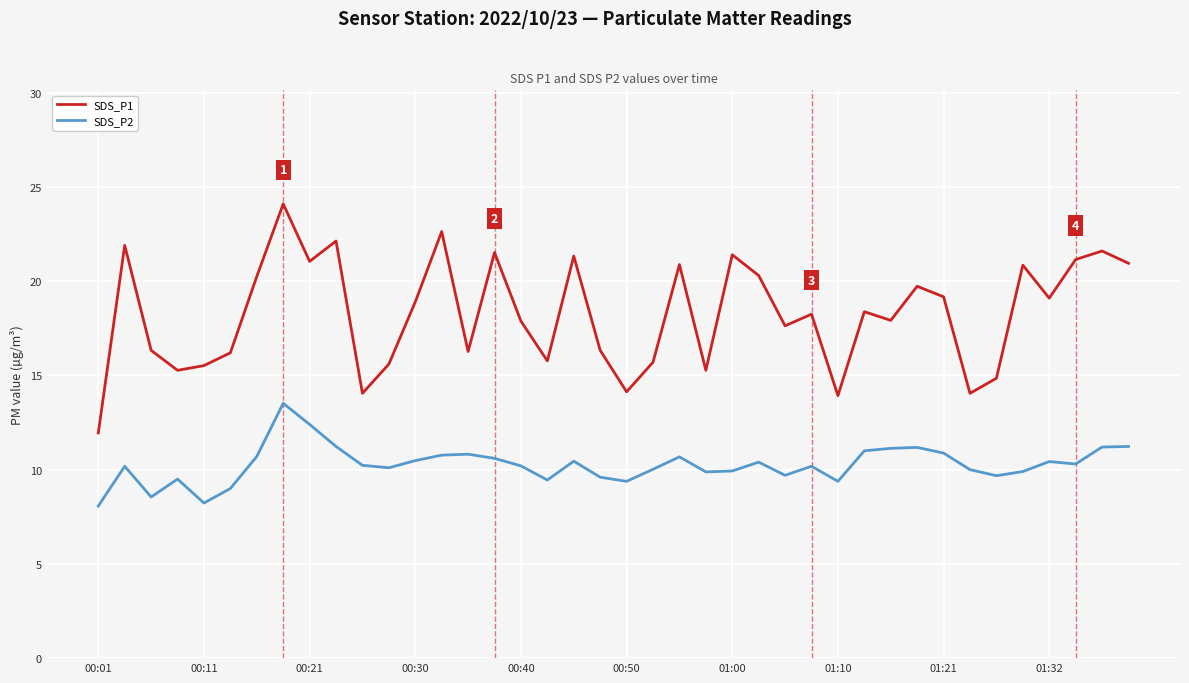

True or false: SDS_P2 and SDS_P1 cross at least once.

False